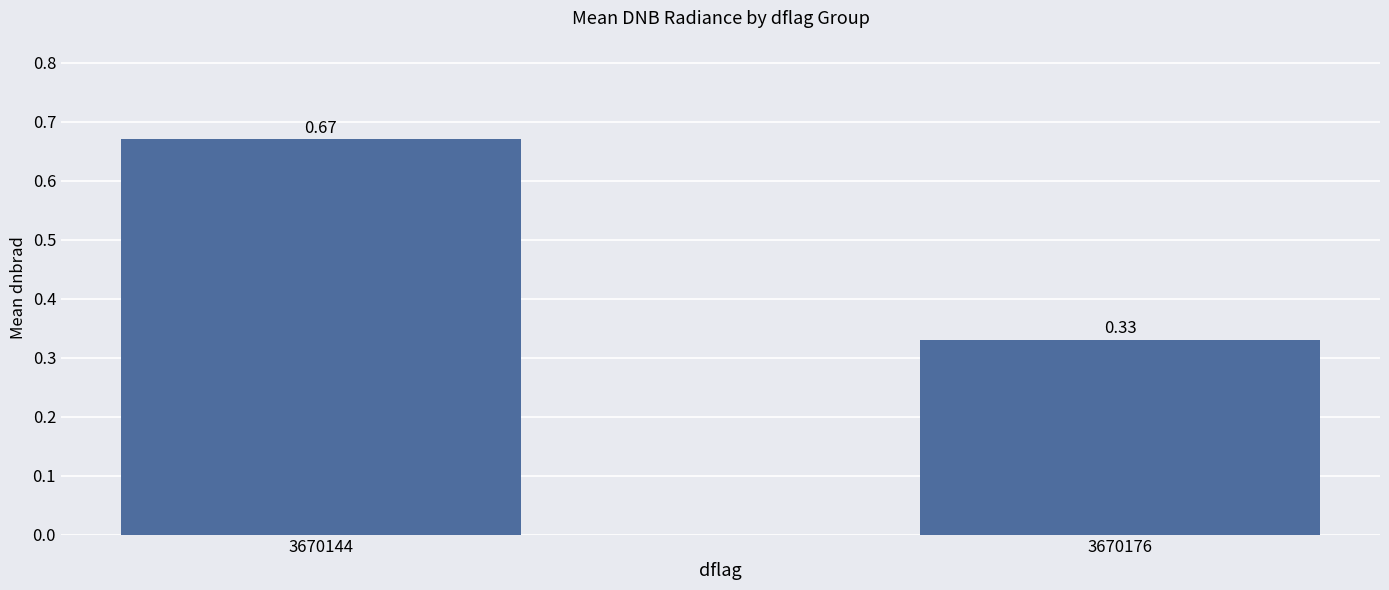

What is the average value?

0.5